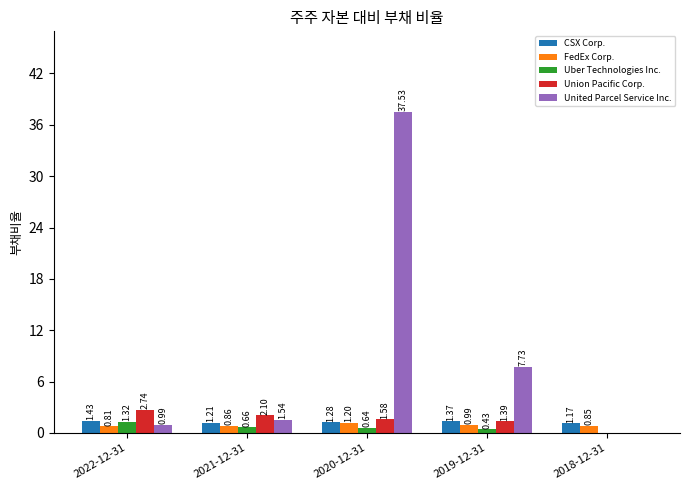

What is the sum of all Union Pacific Corp. values?

7.8